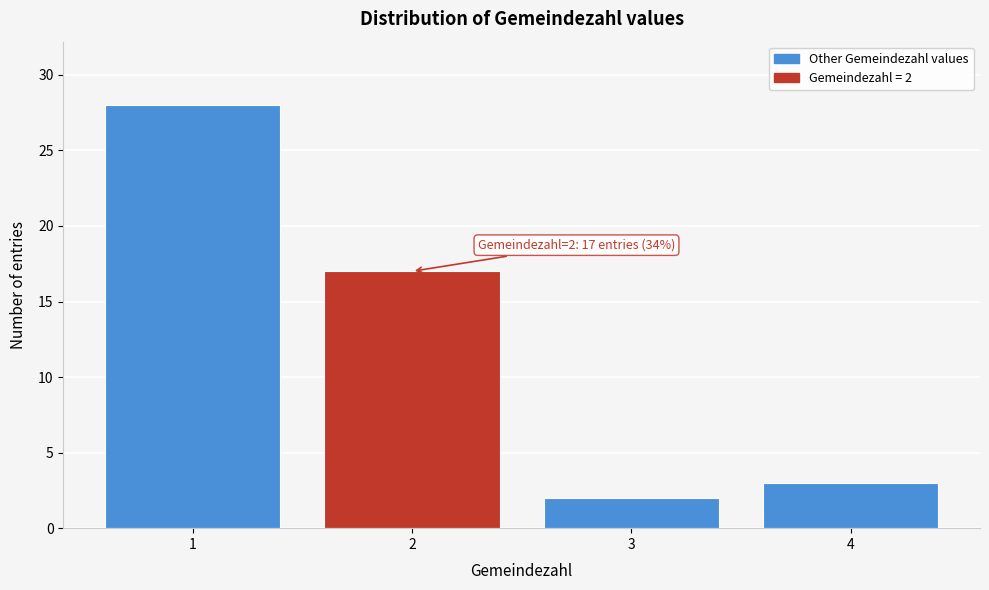

Reading right to left, transcribe all the data shown in this chart.

4=3	3=2	2=17	1=28